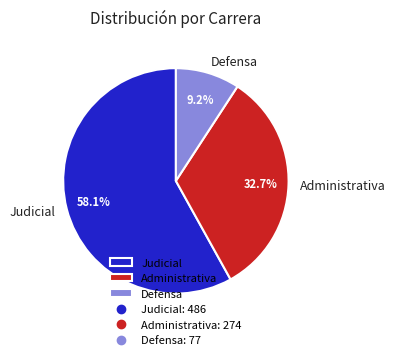

How much of the chart is everything except Defensa?

90.8%